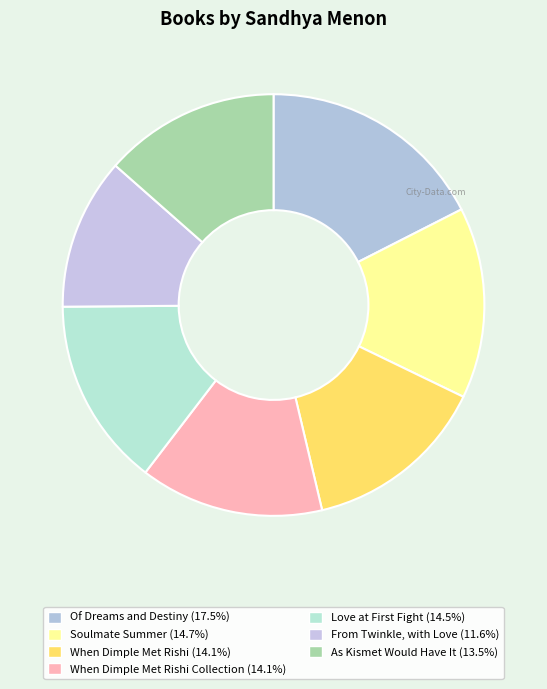

Which slice is the smallest?

From Twinkle, with Love